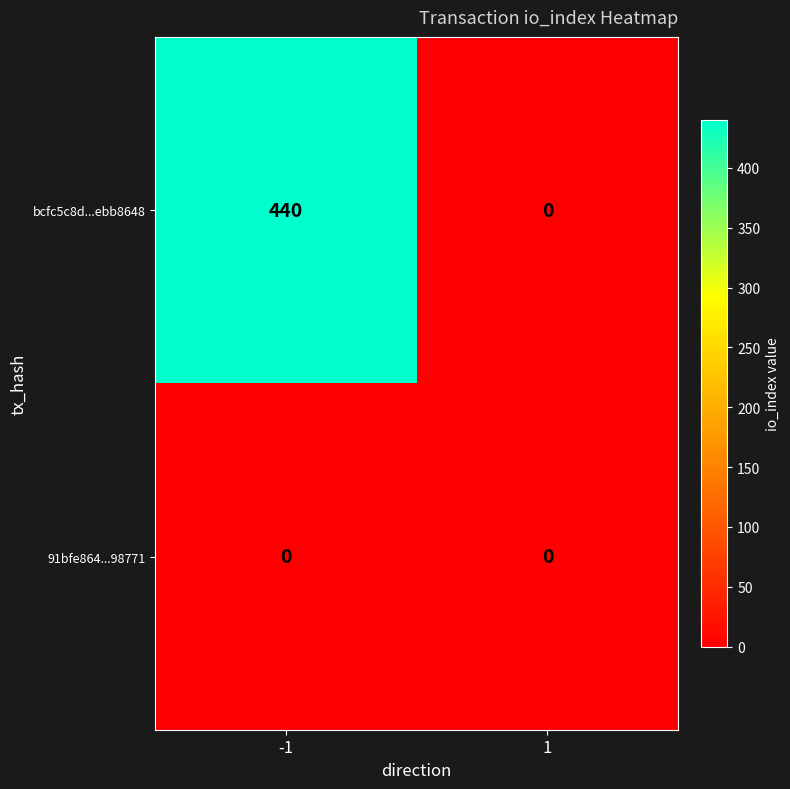

What is the sum of the bcfc5c8d...ebb8648 values at 1 and -1?

440